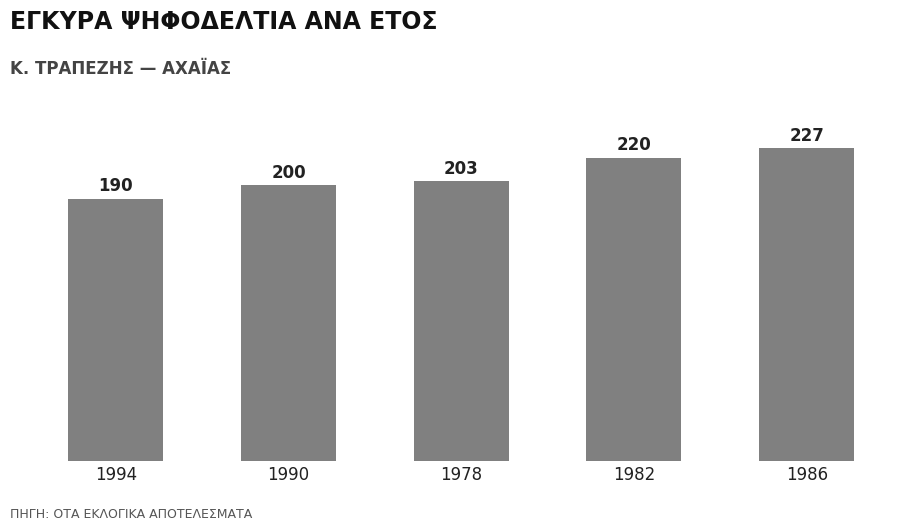

What is the label of the 5th bar from the left?

1986